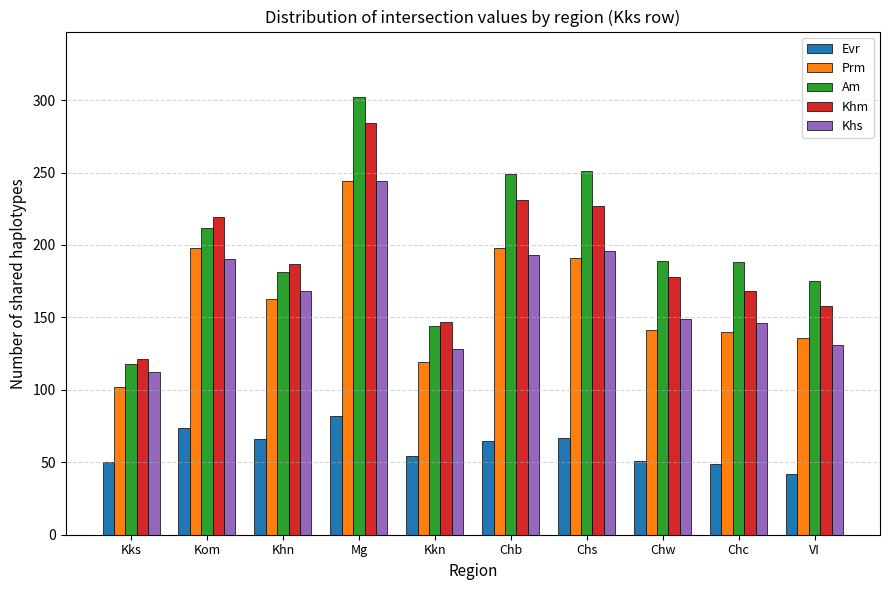

How many bars are there in total?

50